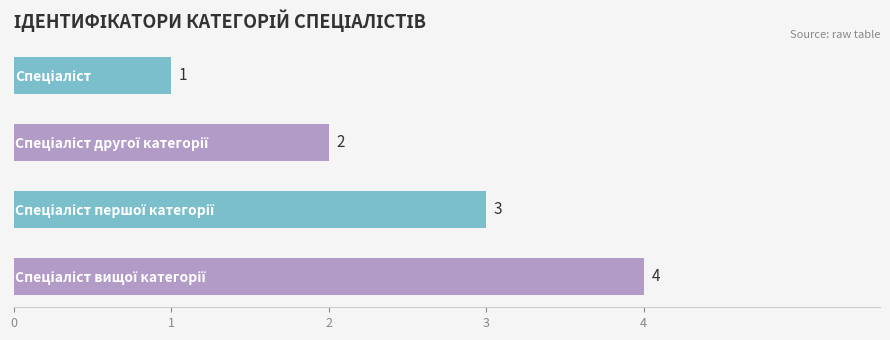

Count the values in the range 2 to 4.

3